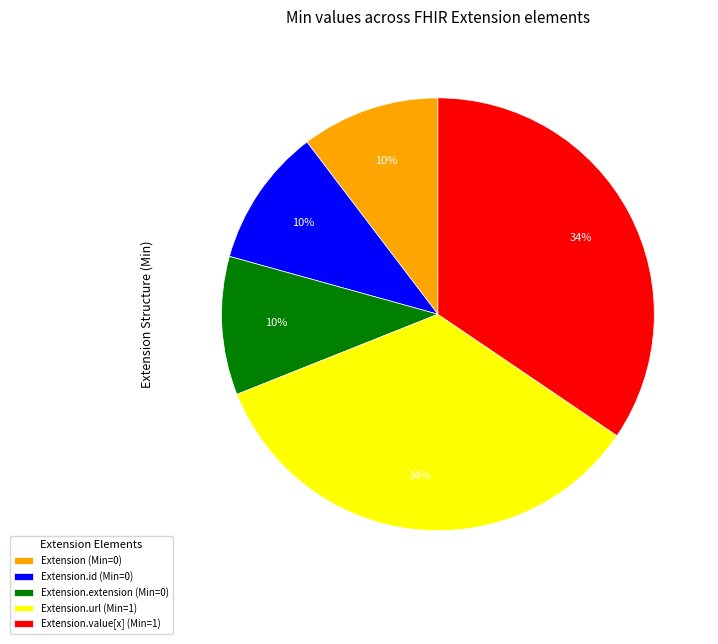

What is the ratio of the value at Extension.id (Min=0) to the value at Extension (Min=0)?

1.0